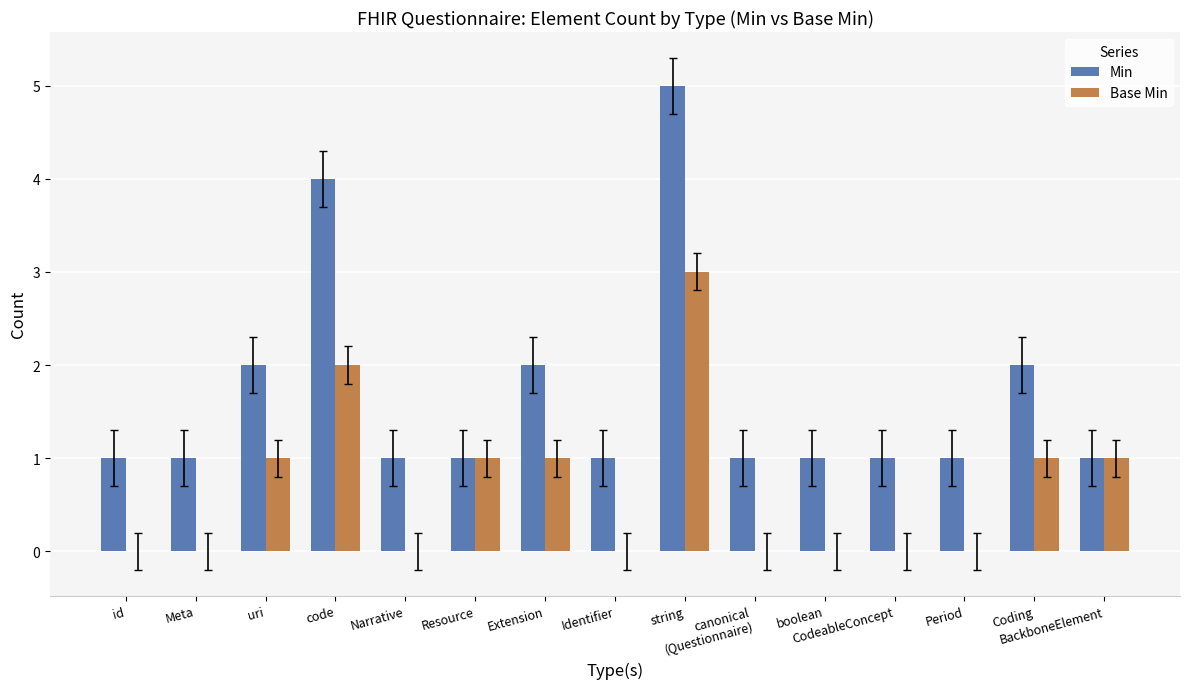

Which series has the largest total across all categories?

Min